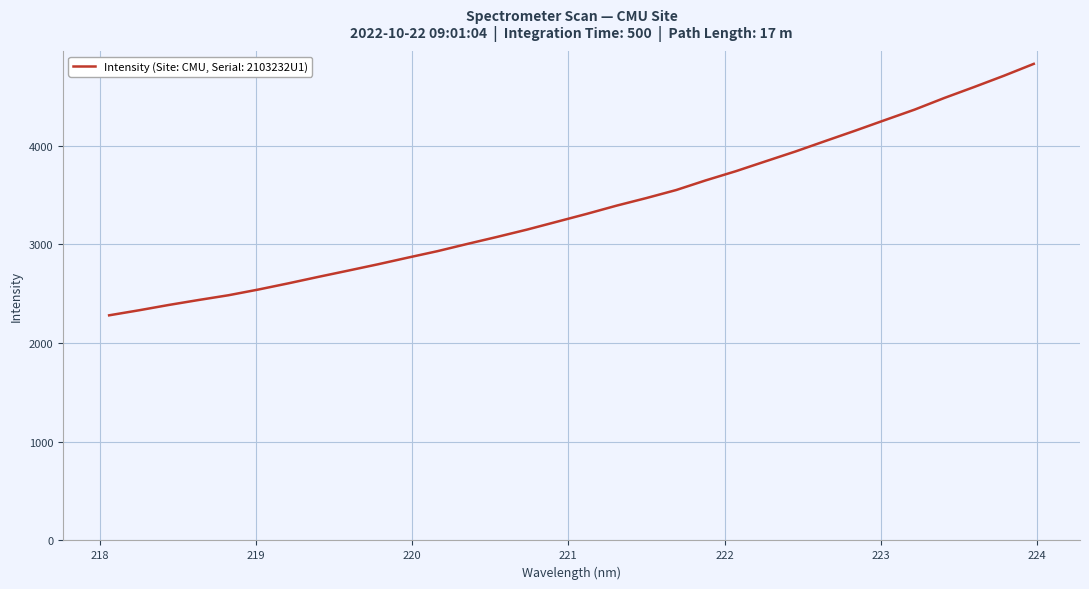

What is the greatest value displayed?

4829.6